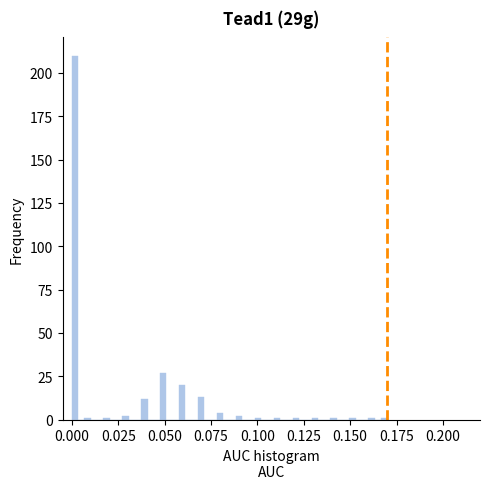

Around what value on the x-axis is the tallest bar? Give the approximate position of its centre, as read against the axis.

0.000